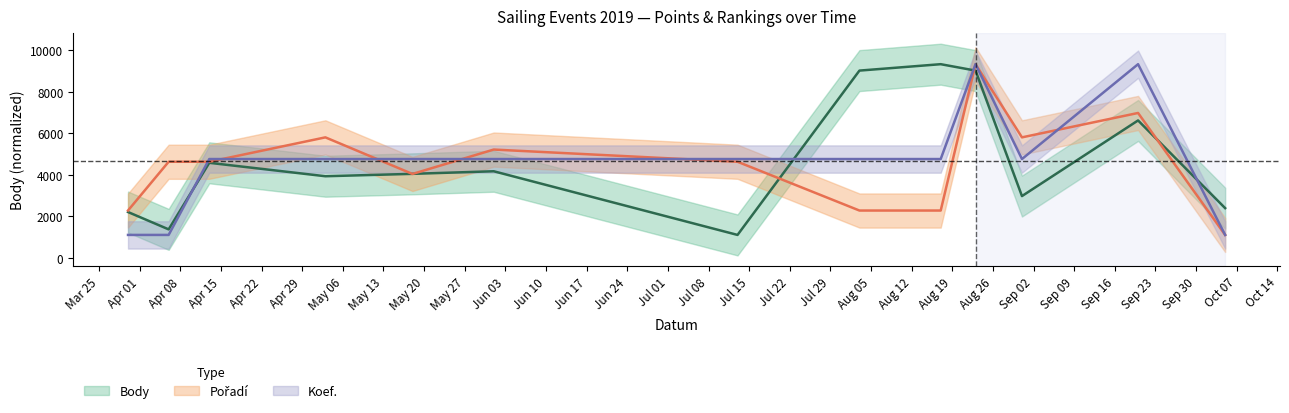

Is the value of Pořadí at Koef. greater than the value of Koef. at Body?

Yes